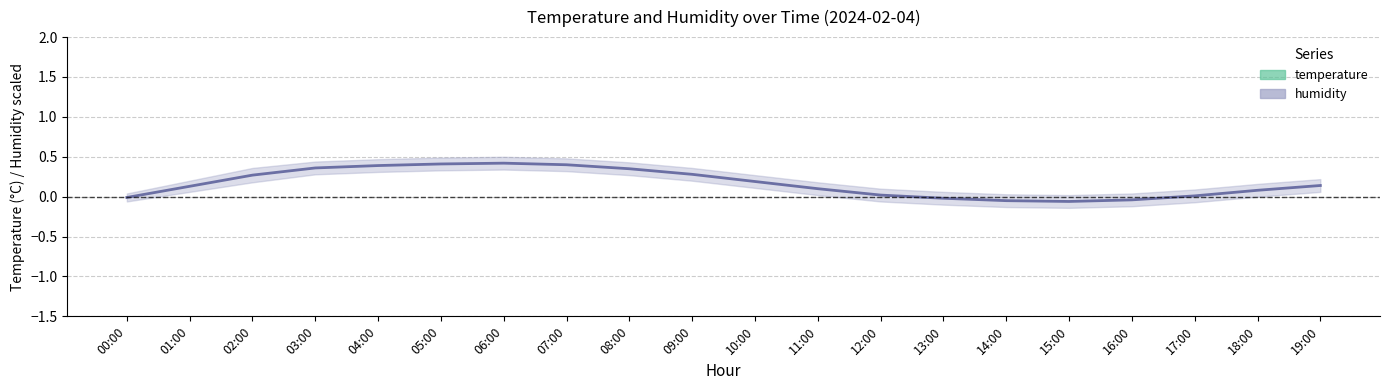

How many data points does each series have?

20